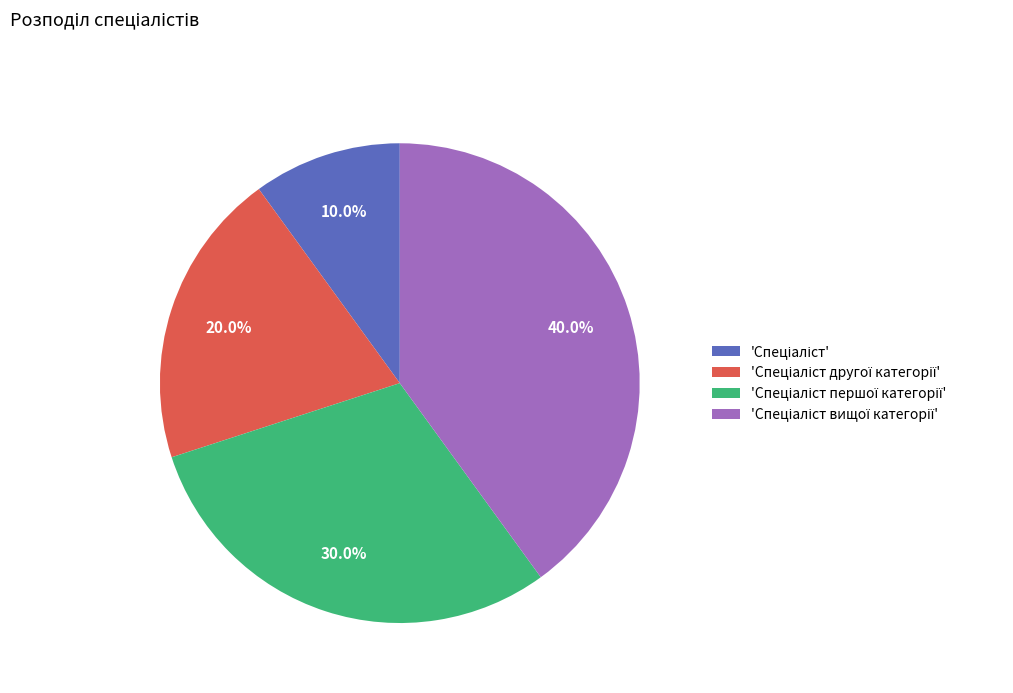

How many segments does this pie chart have?

4